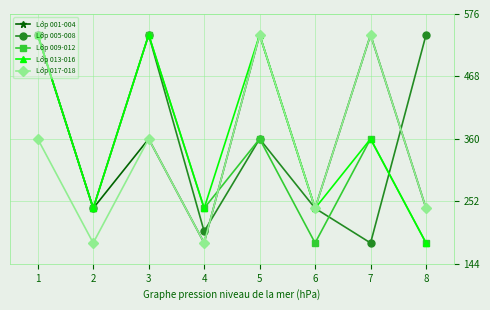

How many lines are shown in the chart?

5